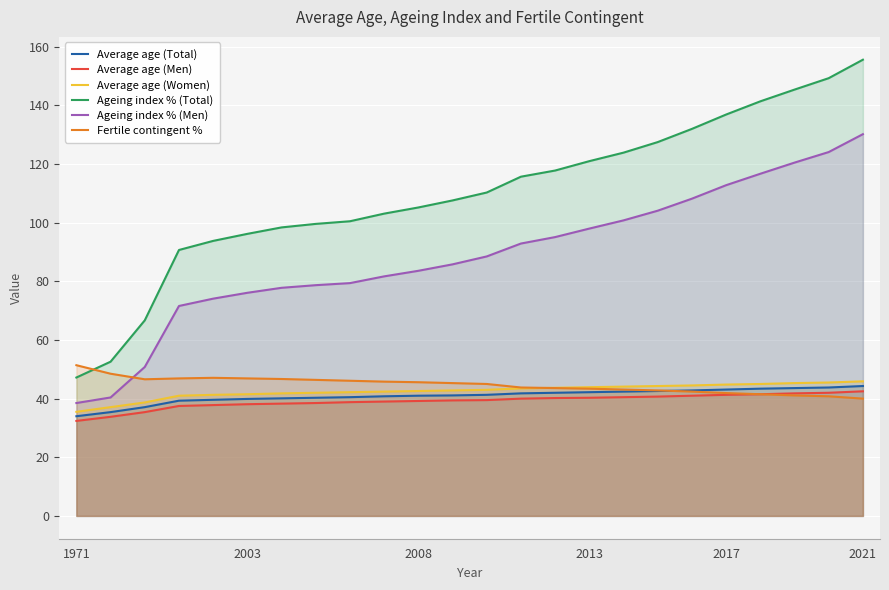

How many values in the Ageing index % (Men) series exceed 88?

12